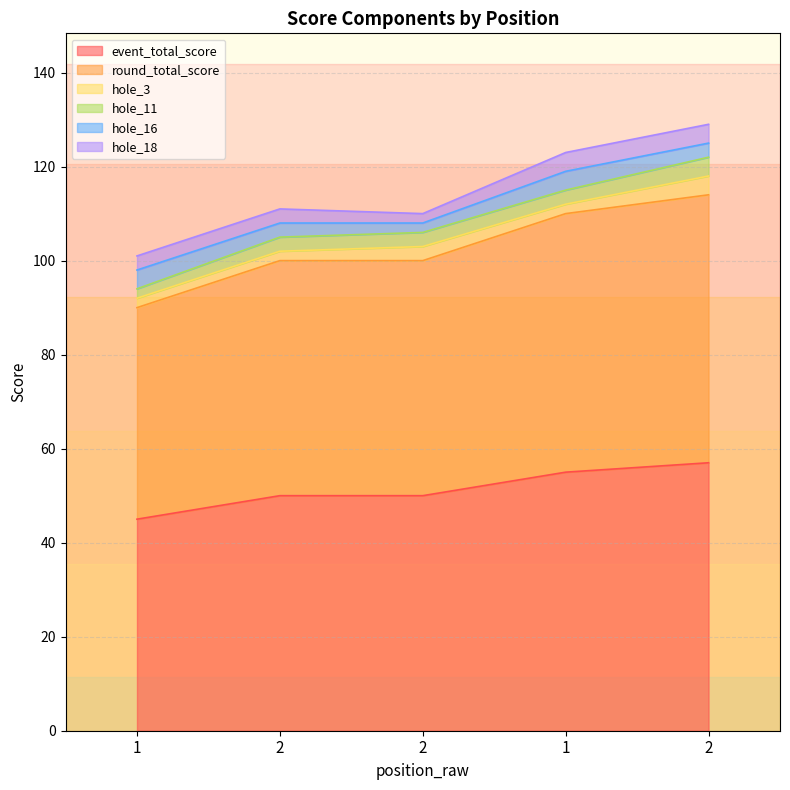

What is the spread (max minus min) of values at 1?

43